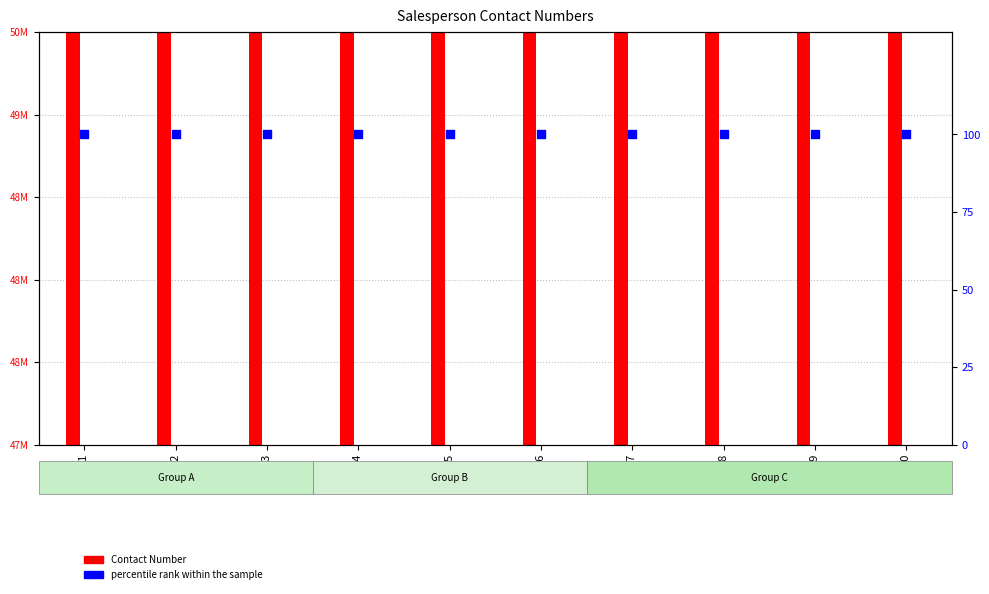

Which series has the largest Y range (max minus min)?

Contact Number